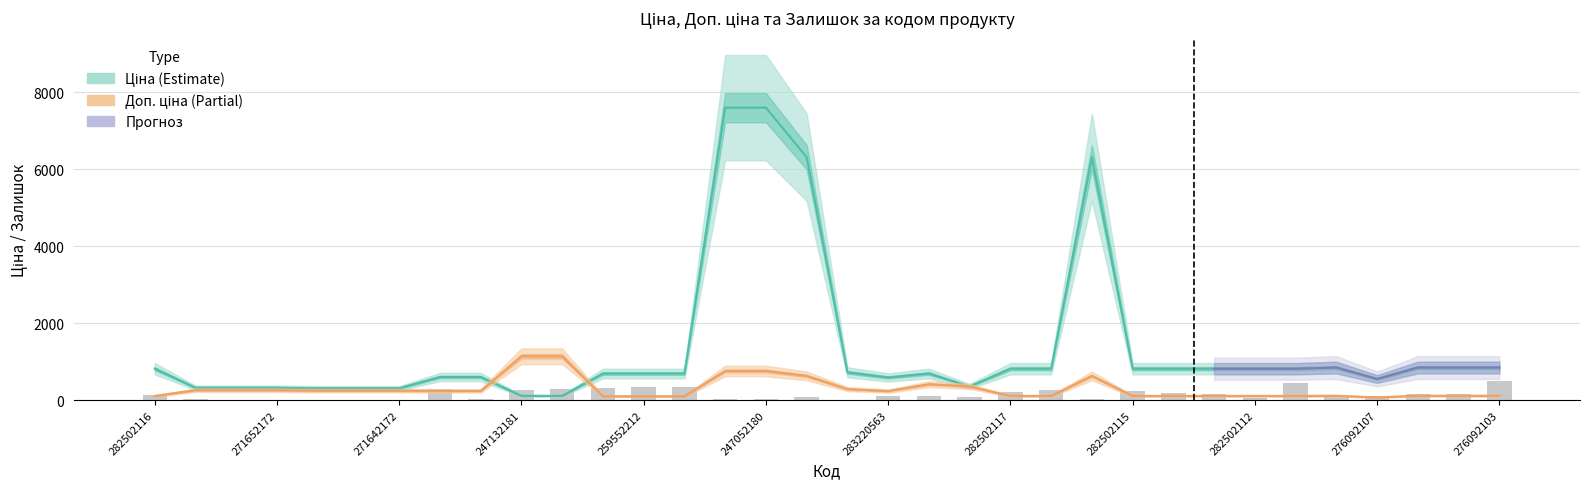

What is the maximum value shown in the chart?

7596.5